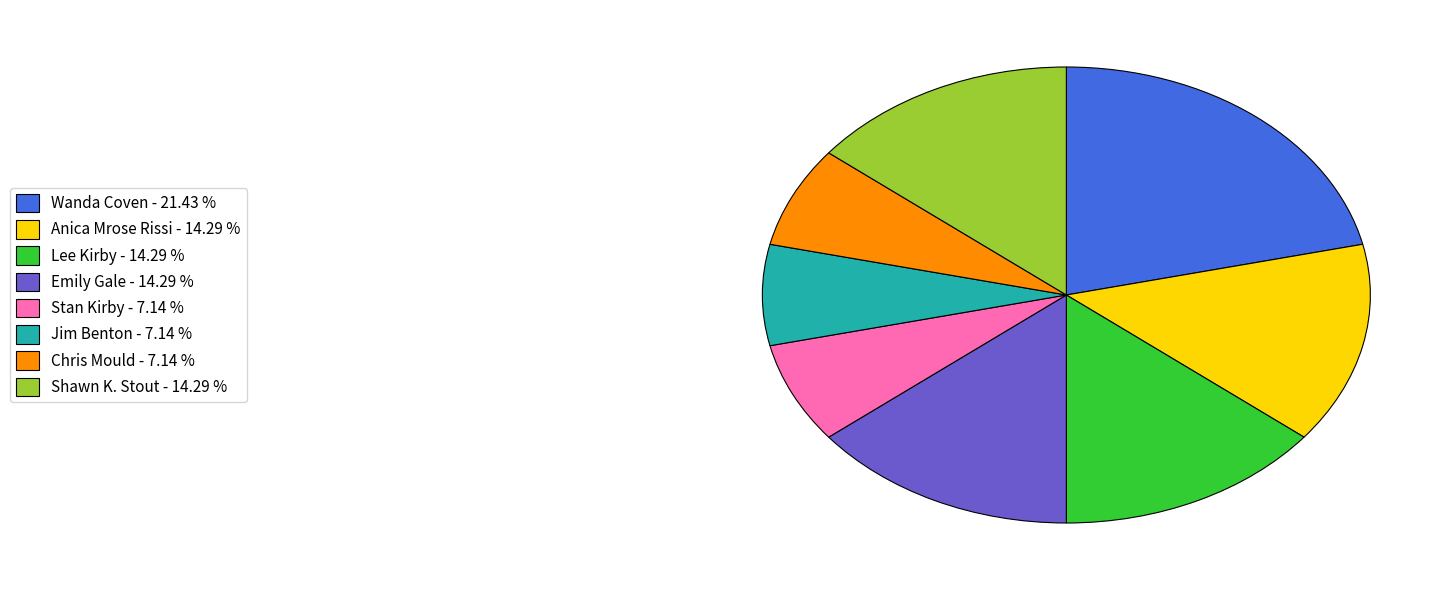

How many segments does this pie chart have?

8